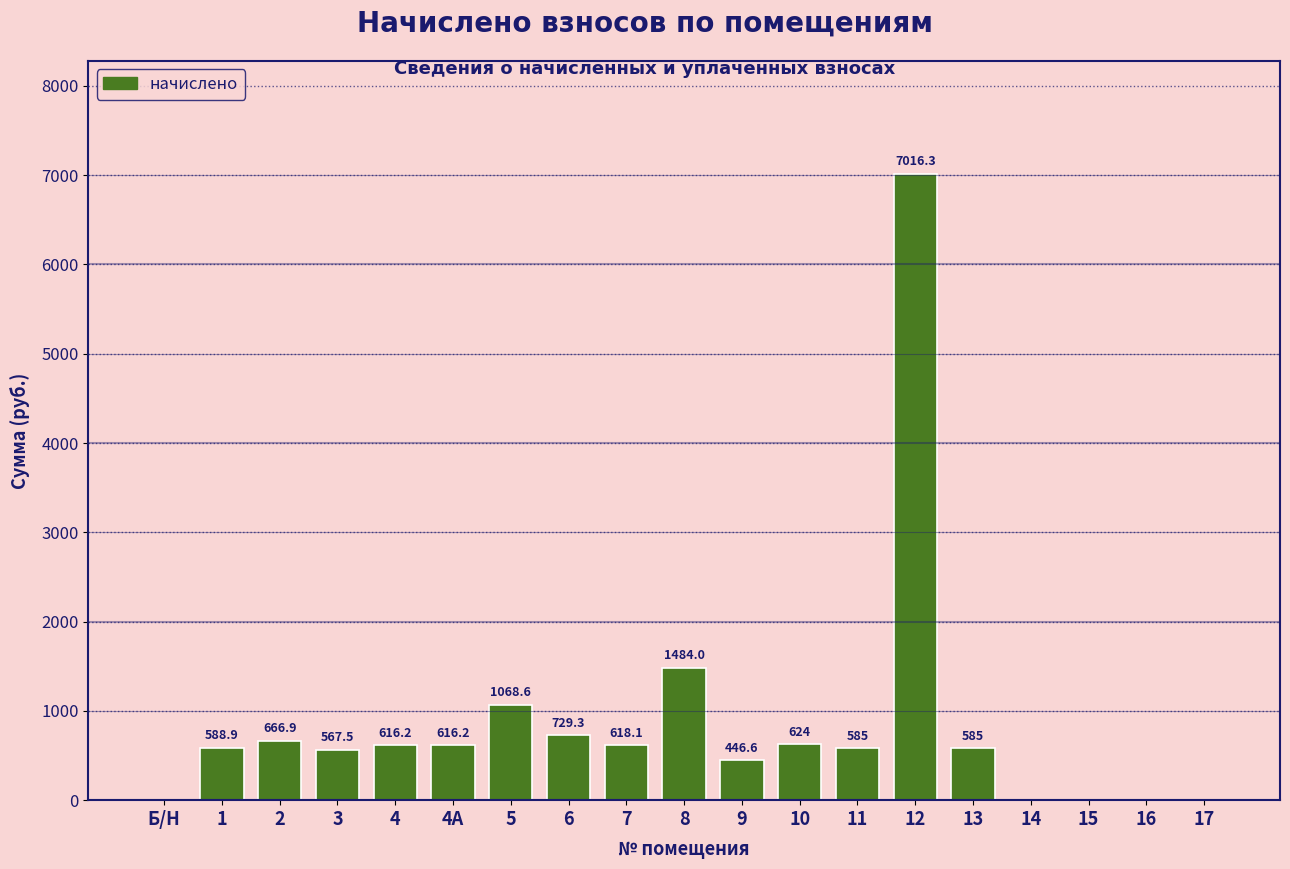

True or false: the data shows 7016.3 at 12.

True